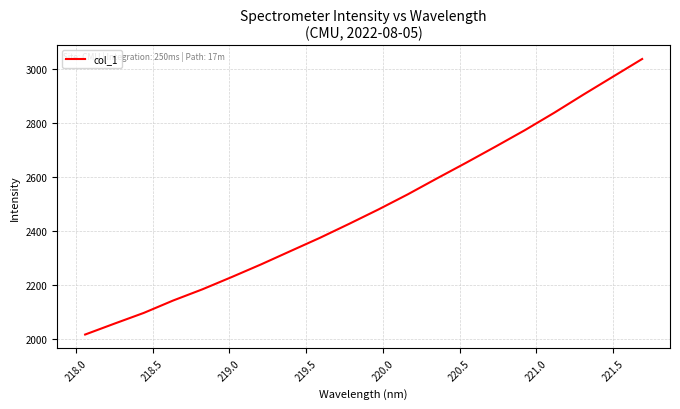

What is the difference between the maximum and minimum values?

1021.1